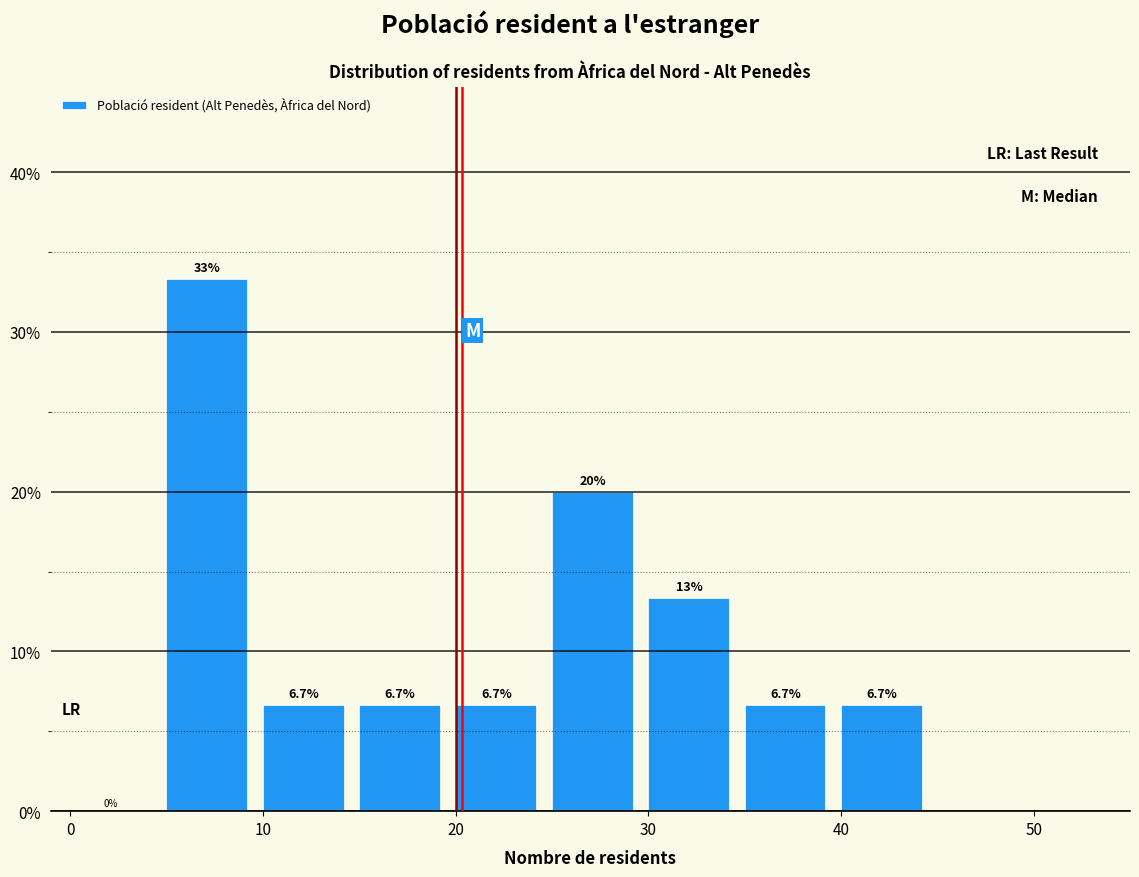

Over which range of the x-axis is the bar tallest?

5 to 10